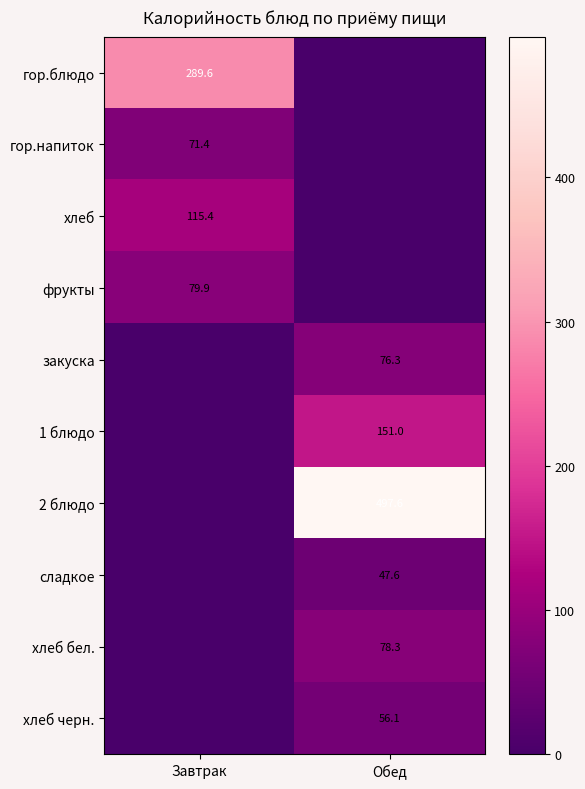

Is the value of хлеб at Завтрак greater than the value of сладкое at Обед?

Yes